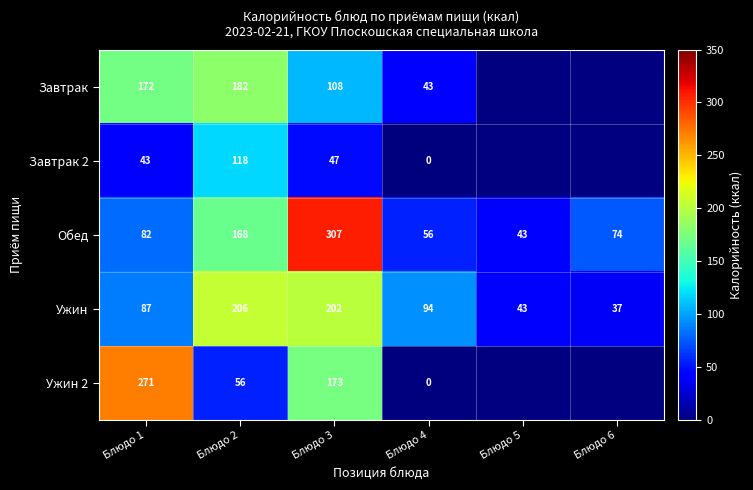

List the labels in order of Обед value, largest first.

Блюдо 3, Блюдо 2, Блюдо 1, Блюдо 6, Блюдо 4, Блюдо 5